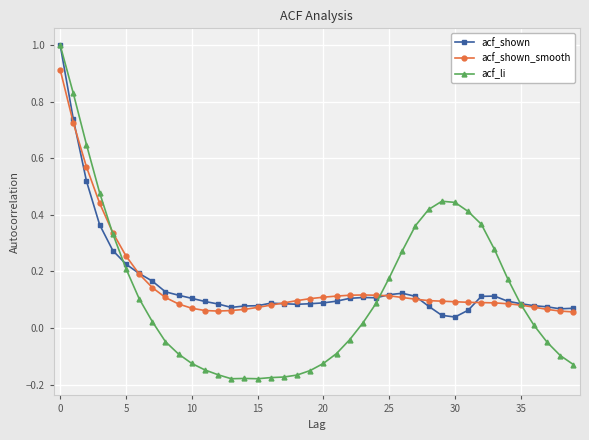

What is the maximum value for acf_li?

1.0